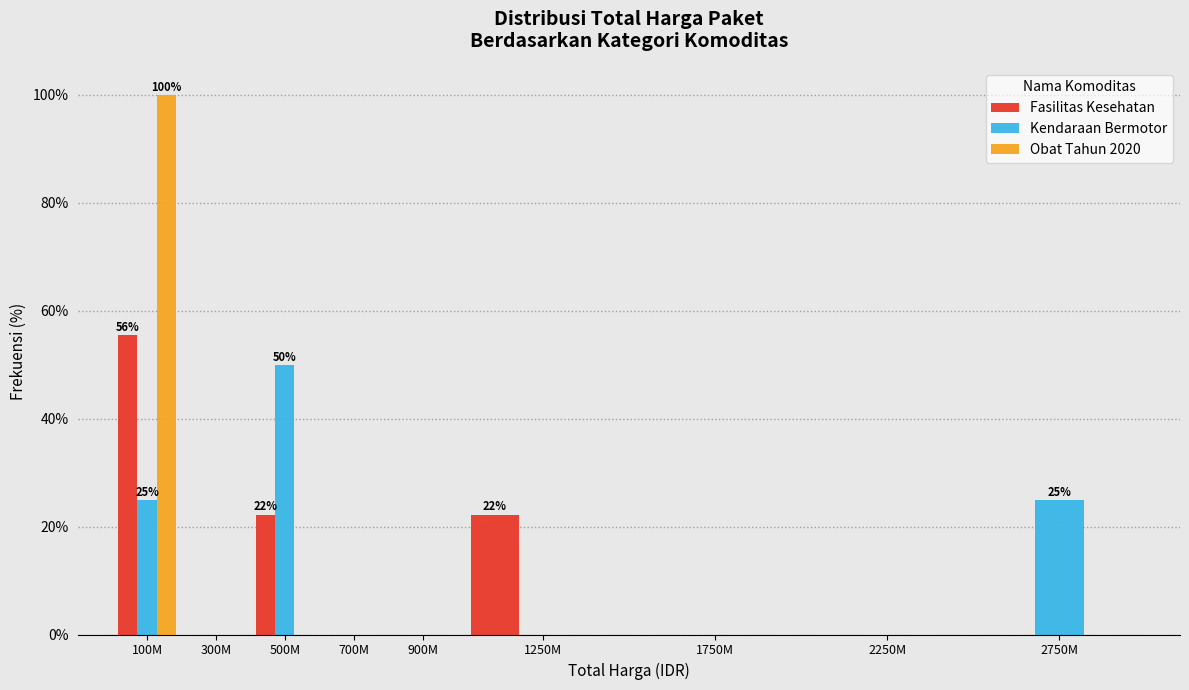

Reading left to right, what are all the values shown in this chart?

Fasilitas Kesehatan: 100M=55.6	300M=0.0	500M=22.2	700M=0.0	900M=0.0	1250M=22.2	1750M=0.0	2250M=0.0	2750M=0.0
Kendaraan Bermotor: 100M=25.0	300M=0.0	500M=50.0	700M=0.0	900M=0.0	1250M=0.0	1750M=0.0	2250M=0.0	2750M=25.0
Obat Tahun 2020: 100M=100.0	300M=0.0	500M=0.0	700M=0.0	900M=0.0	1250M=0.0	1750M=0.0	2250M=0.0	2750M=0.0